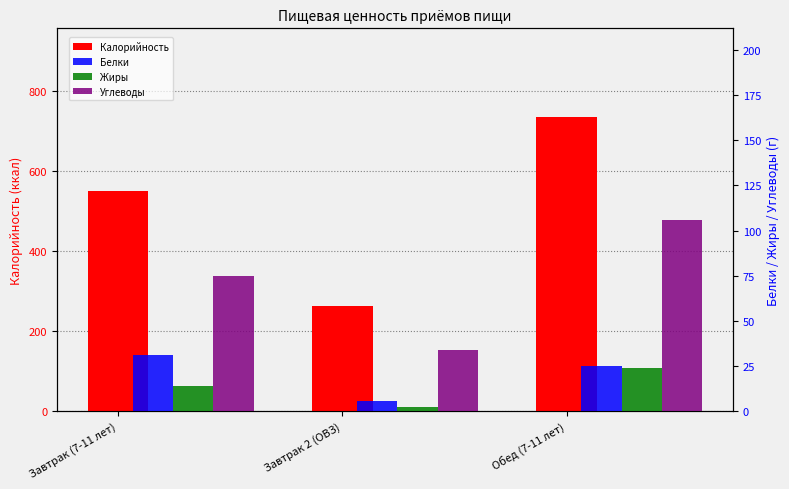

What is the greatest value displayed?

735.0